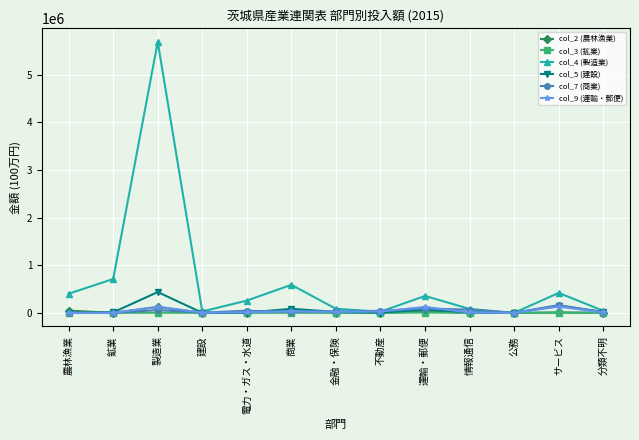

What is the label of the 6th point from the left?

商業